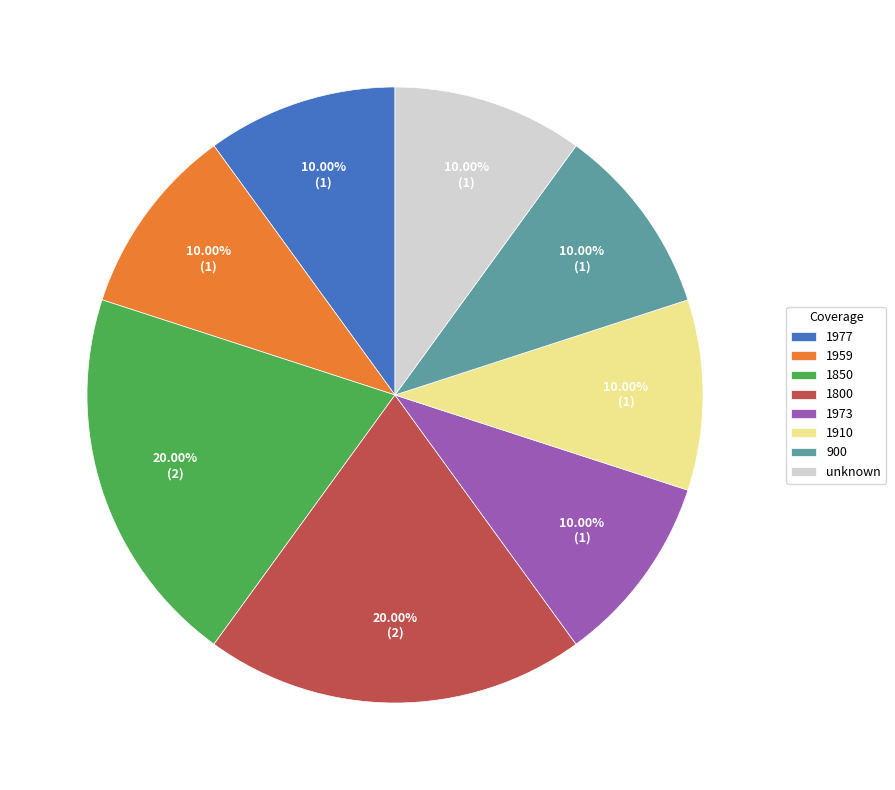

Is 1977 the majority of the pie?

No